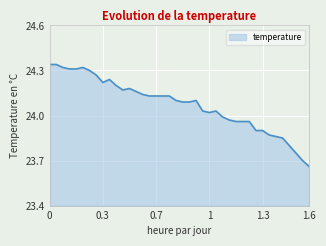

What is the difference between the maximum and minimum values?

0.7